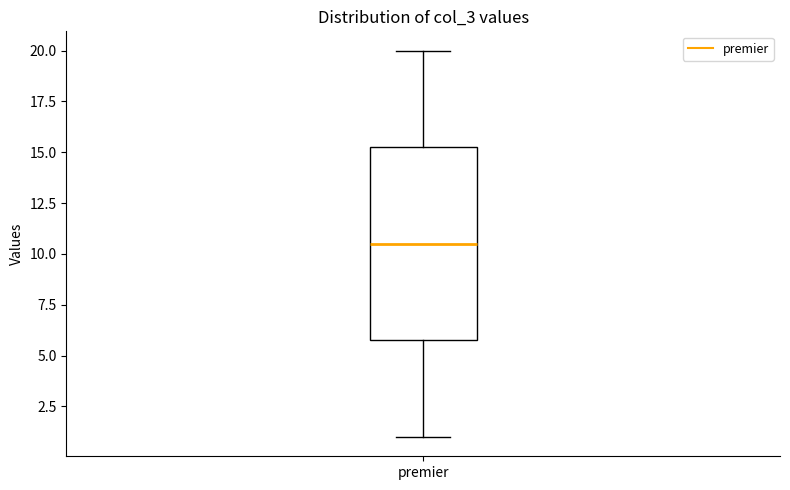

Read this box plot against the y-axis: the position of the median line, the range covered by the box, and the ends of both whiskers. The values are not printed on the chart, so give them approximately, as read against the axis.

median 10.5, box 6.0 to 15.5, whiskers 1.0 to 20.0